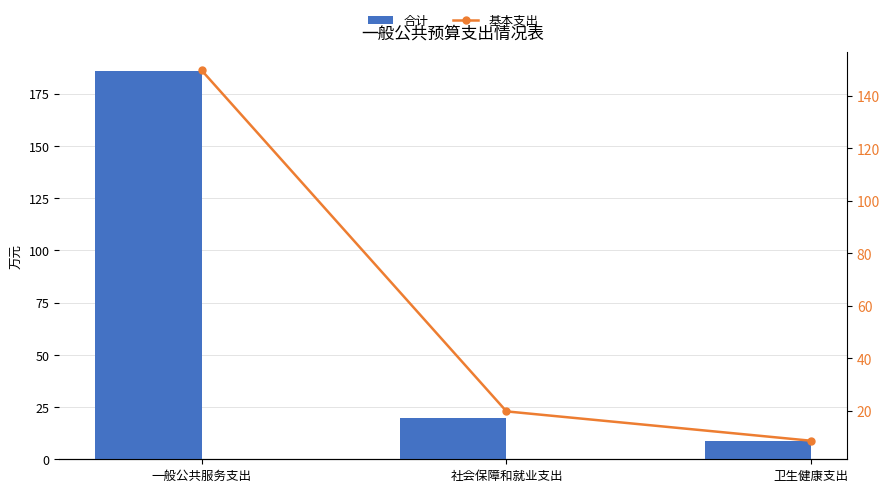

What position from the right is 卫生健康支出?

1